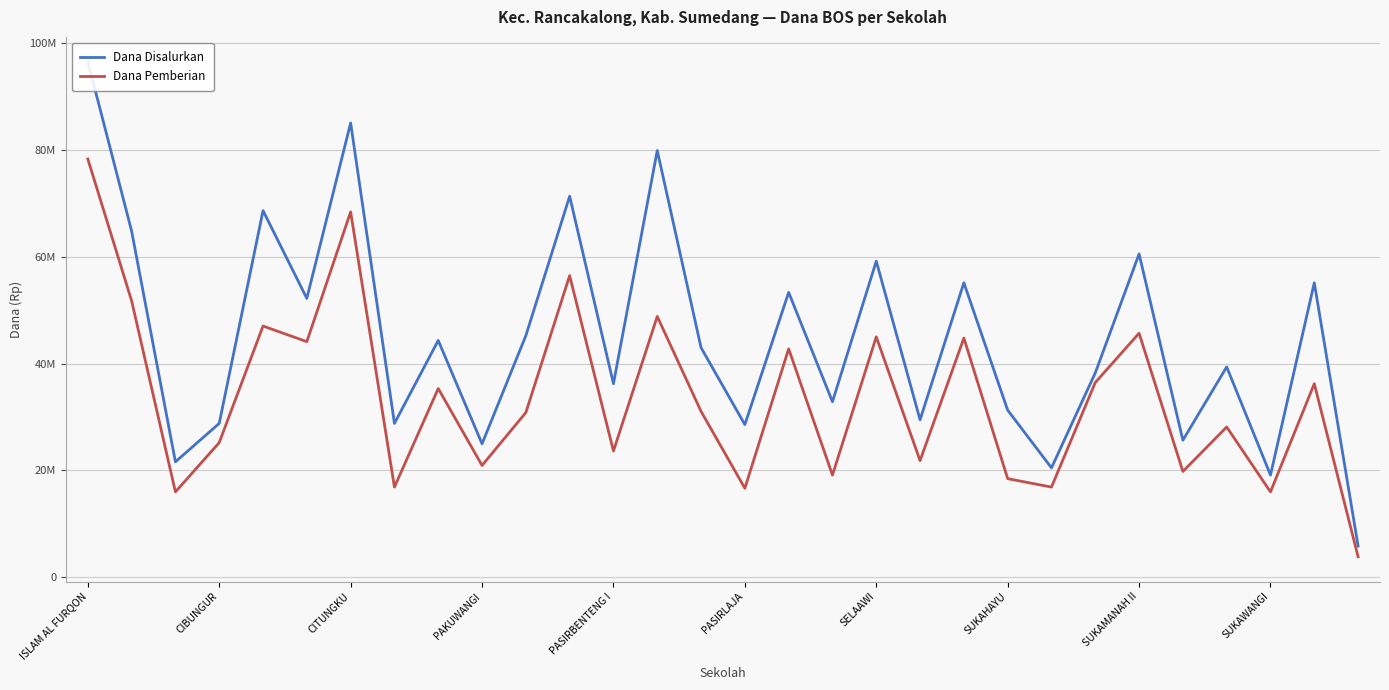

How many interior local peaks does the Dana Pemberian series have?

11